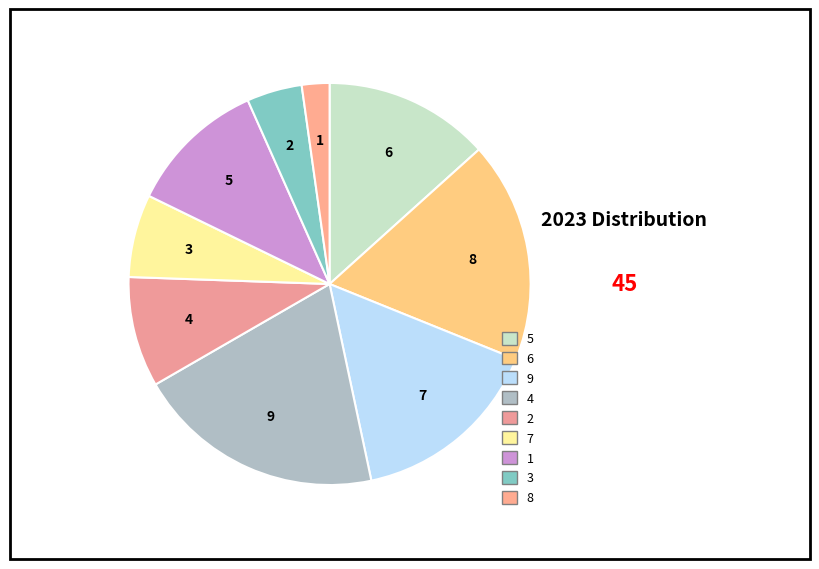

Combined, do 2 and 1 account for over 50%?

No